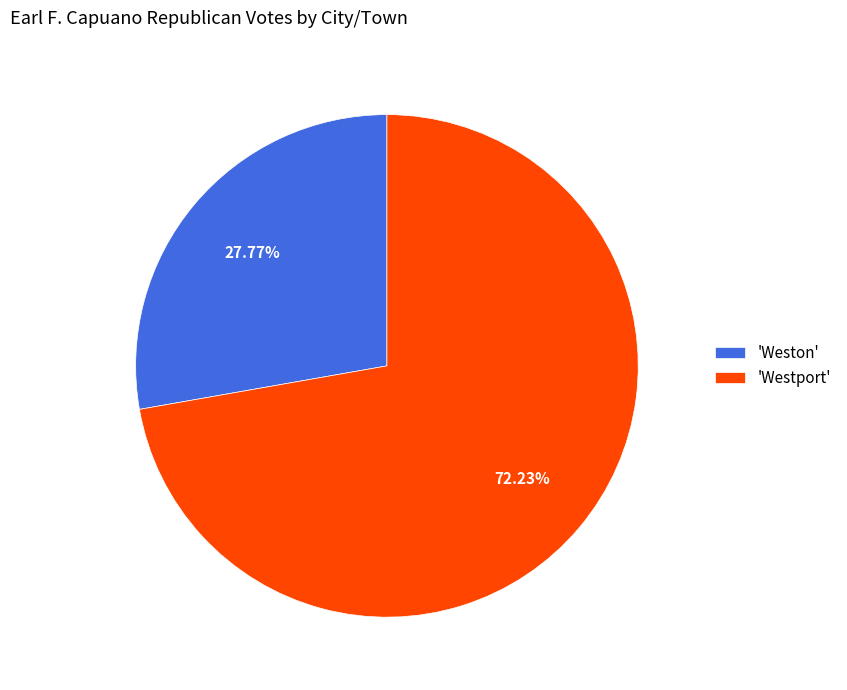

Rank the categories by value from lowest to highest.

'Weston', 'Westport'